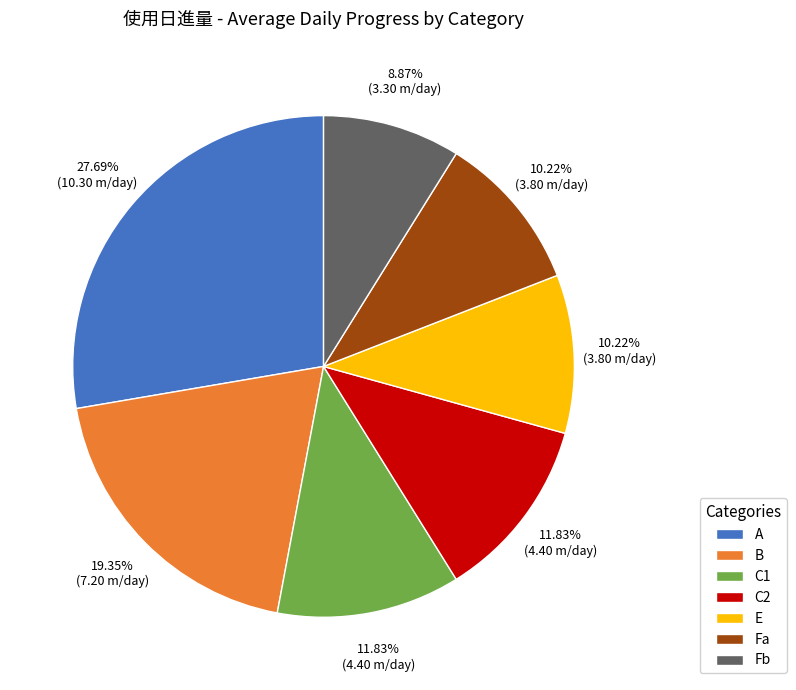

True or false: B accounts for 24% of the total.

False